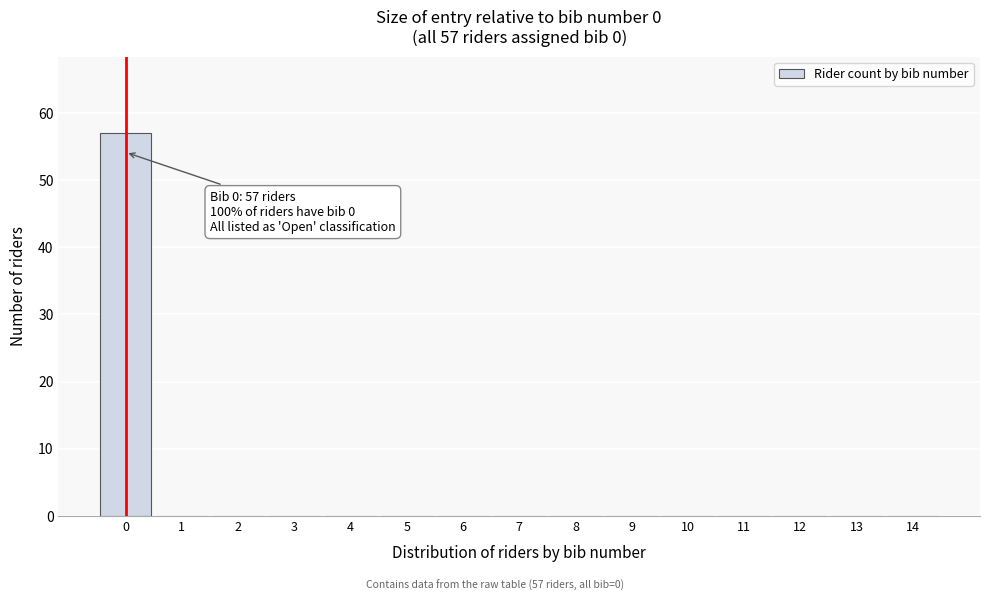

Which range on the x-axis has the tallest bar?

-0.5 to 0.5